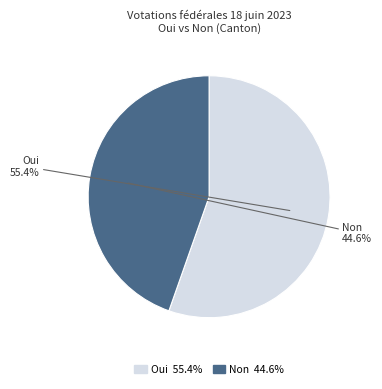

To the nearest percent, what is the difference between the largest and smallest slice percentages?

11%